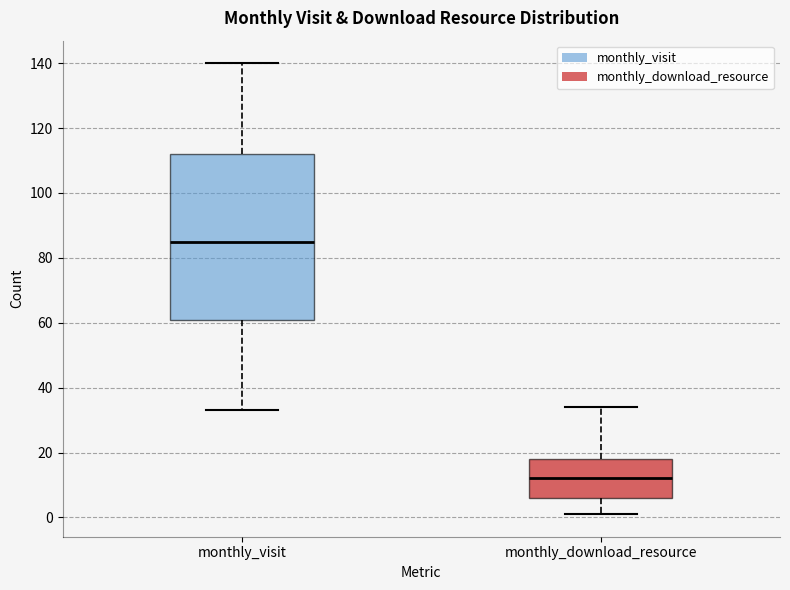

Where does the lower whisker of the box for monthly_download_resource end on the y-axis? The values are not printed on the chart, so give them approximately, as read against the axis.

2